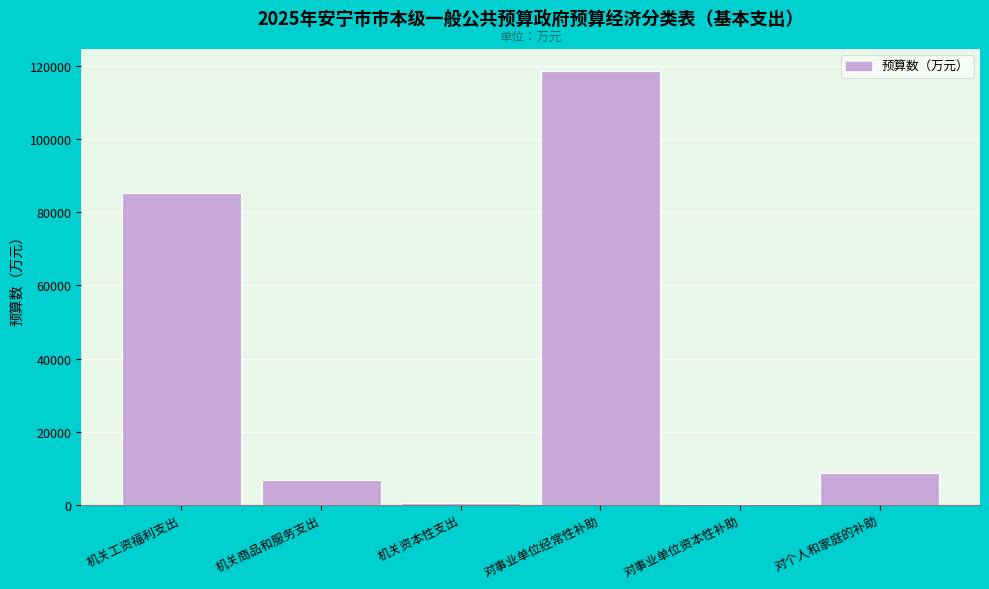

The chart shows a value of 118759 at 对事业单位经常性补助. True or false?

True